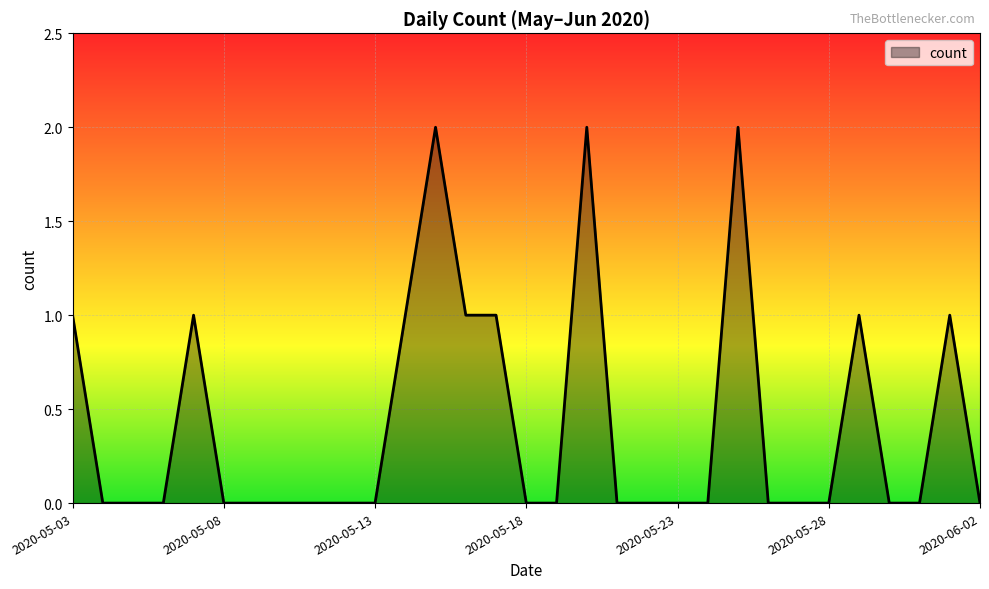

Reading left to right, transcribe all the data shown in this chart.

1	0	0	0	1	0	0	0	0	0	0	1	2	1	1	0	0	2	0	0	0	0	2	0	0	0	1	0	0	1	0